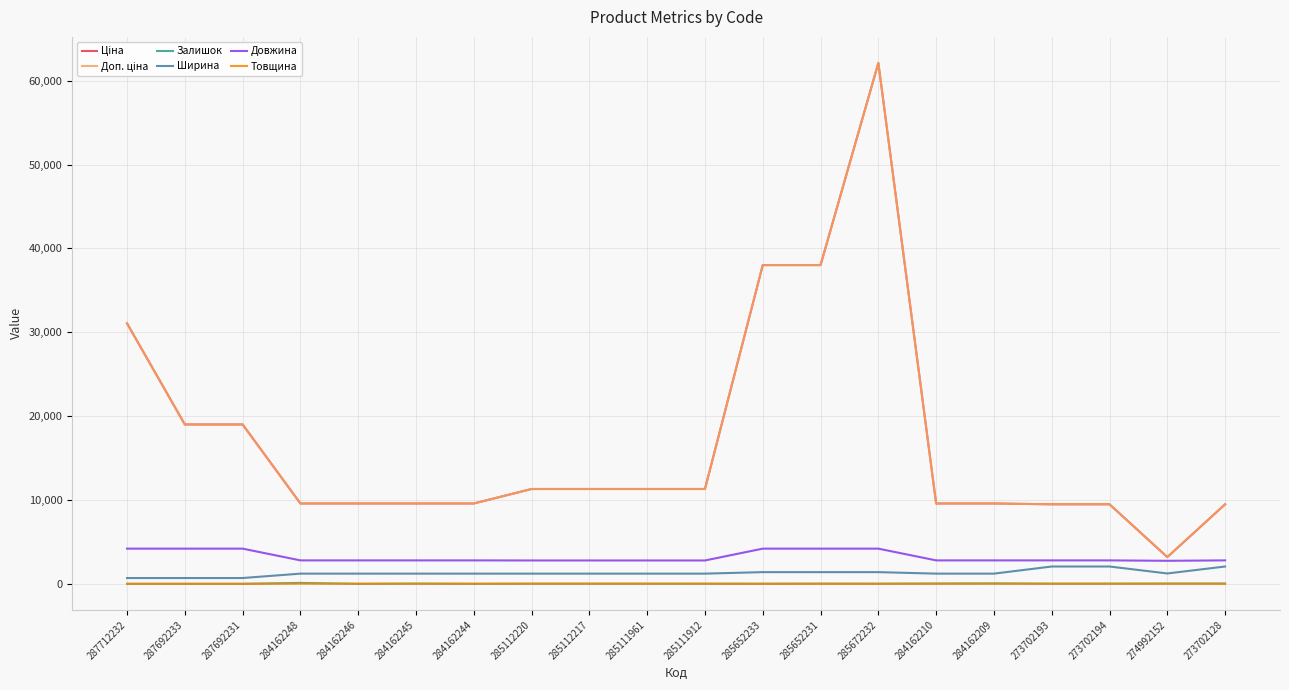

What is the sum of all Ширина values?

25941.0